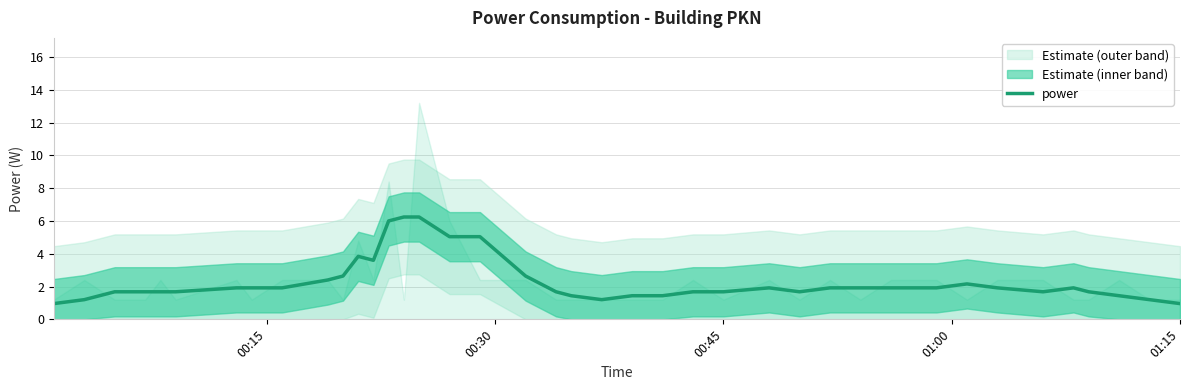

What is the lowest value of the power series?

1.0